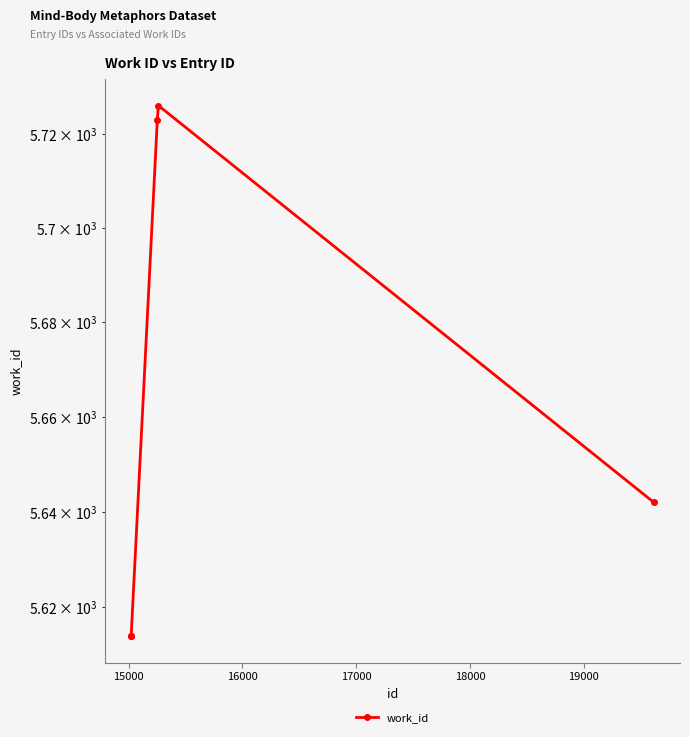

Reading left to right, what are all the values shown in this chart?

5614	5614	5723	5726	5642